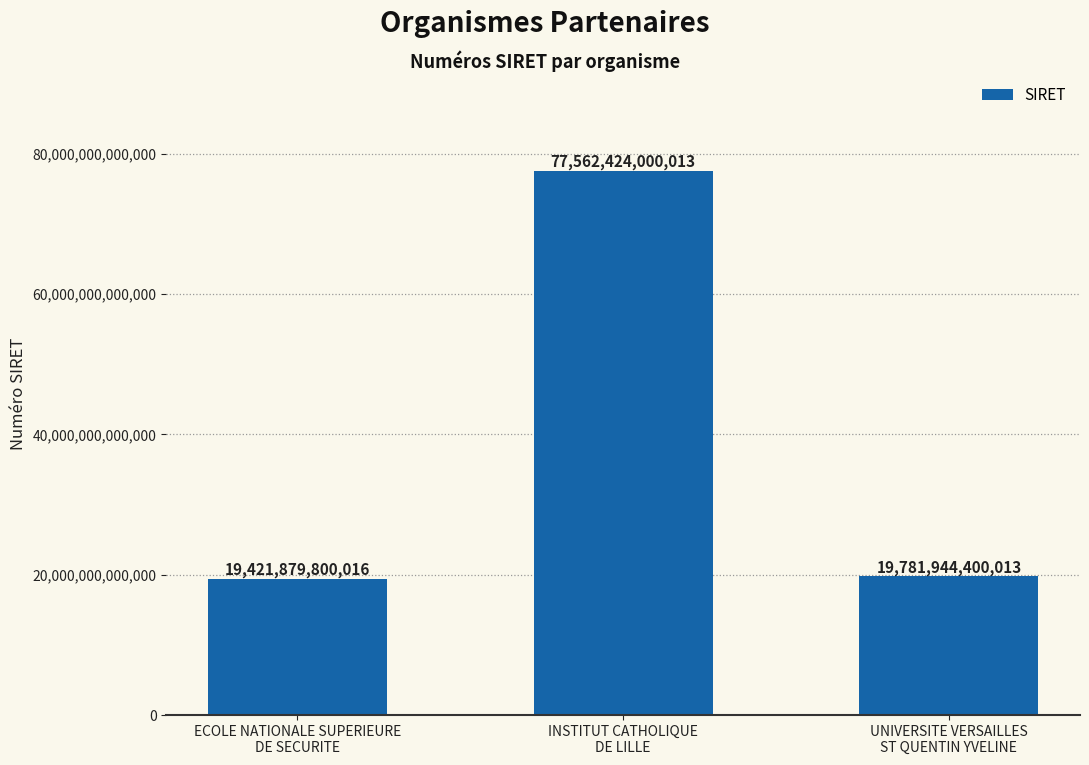

At which label is the value closest to 48492151900014?

UNIVERSITE VERSAILLES
ST QUENTIN YVELINE